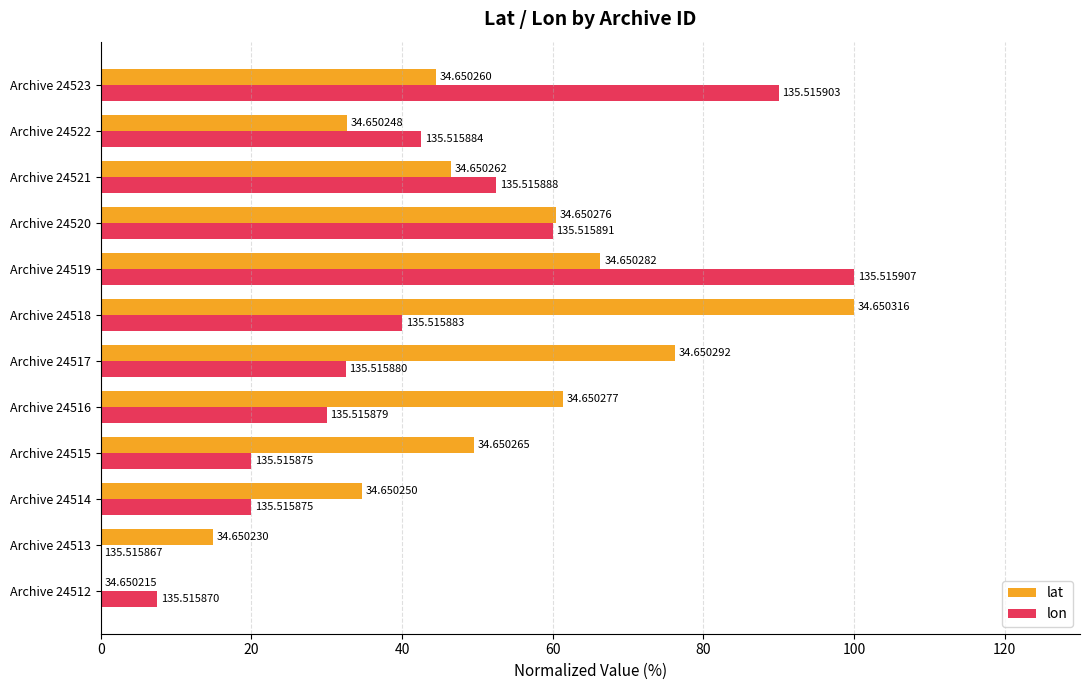

What are all the series names shown in the legend?

lat, lon